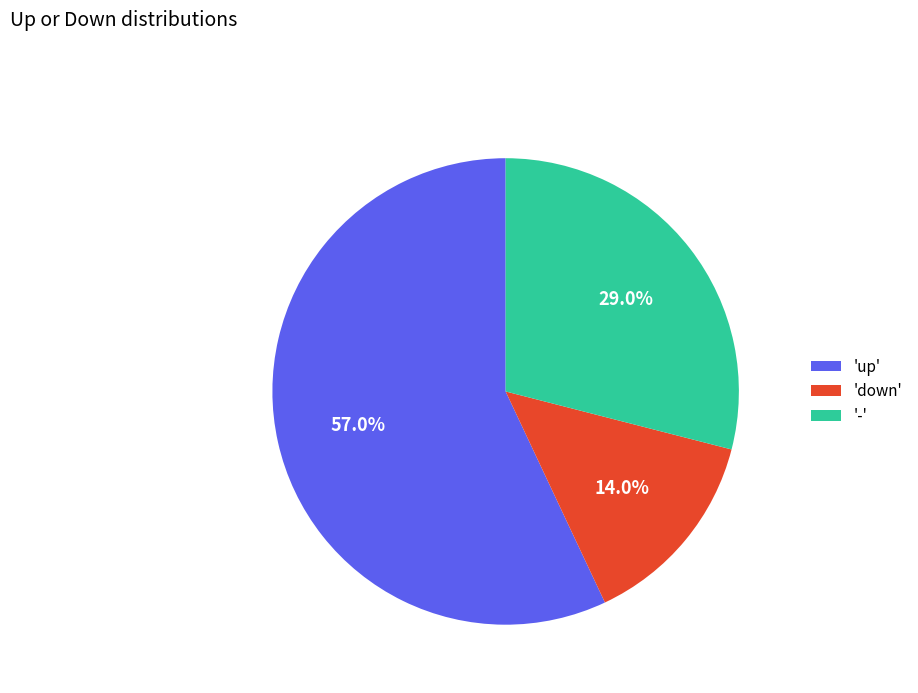

Does any single category account for the majority?

Yes